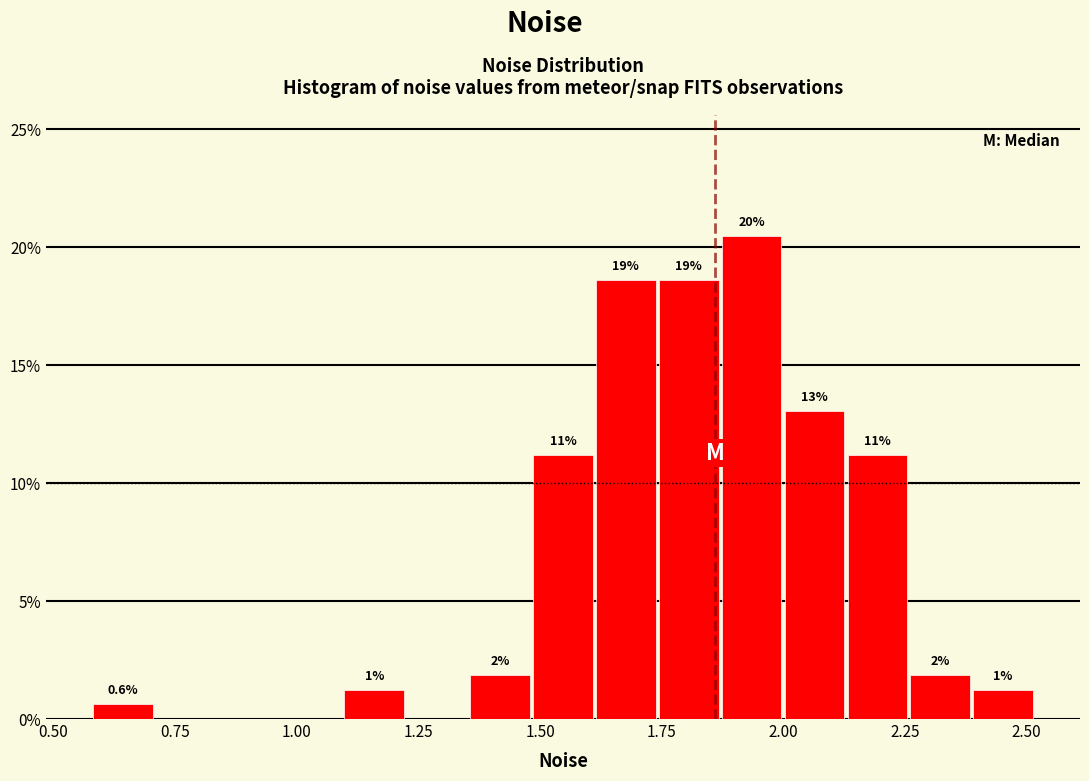

Around what value on the x-axis is the tallest bar? Give the approximate position of its centre, as read against the axis.

1.95